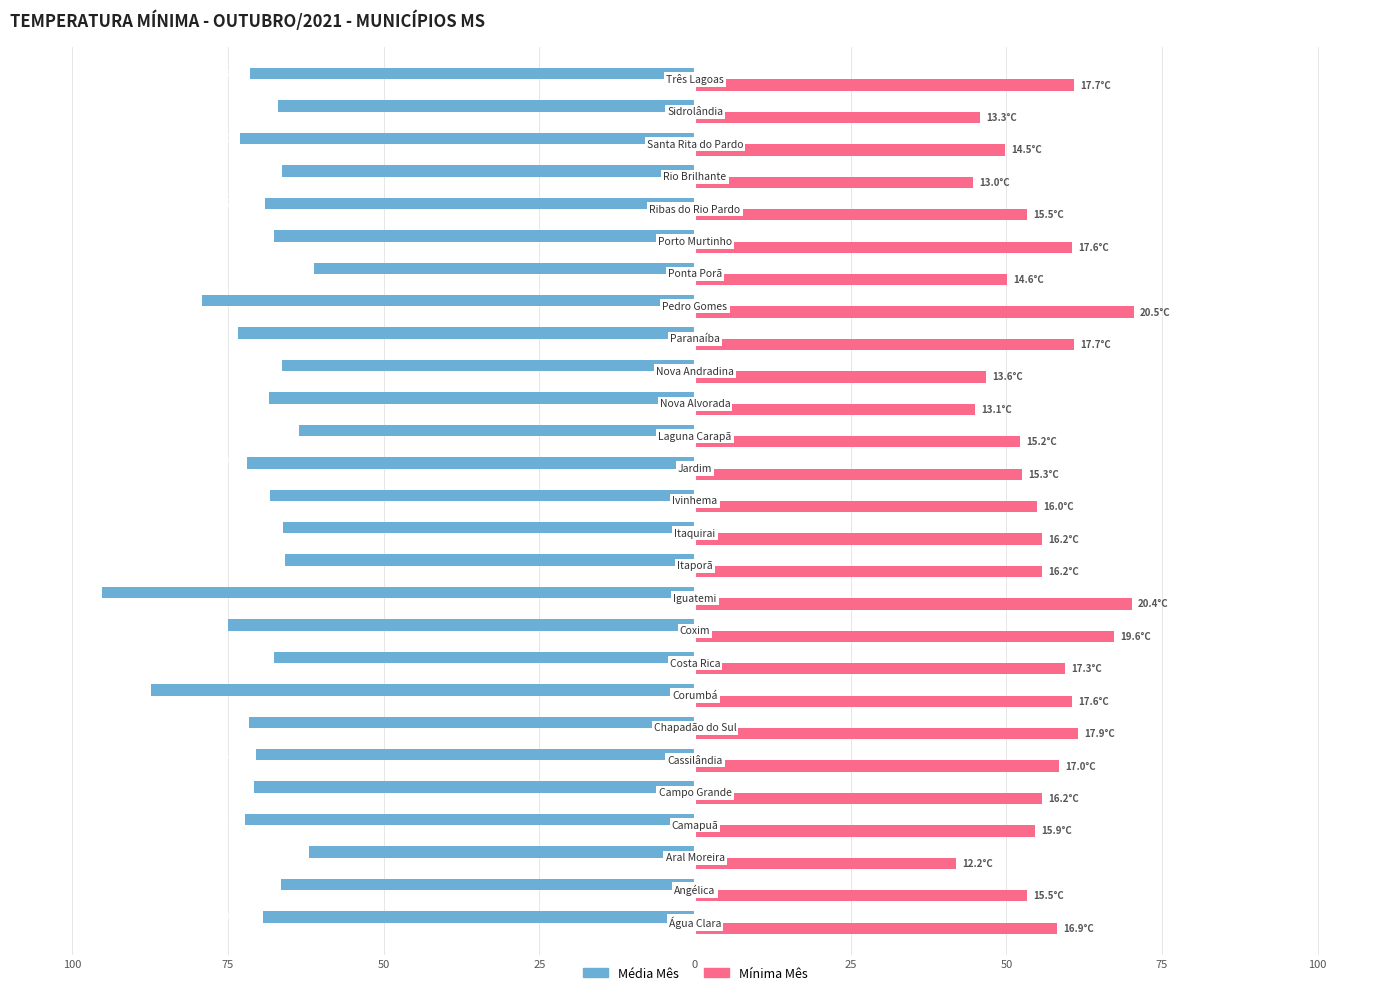

What is the smallest value displayed?

-95.2